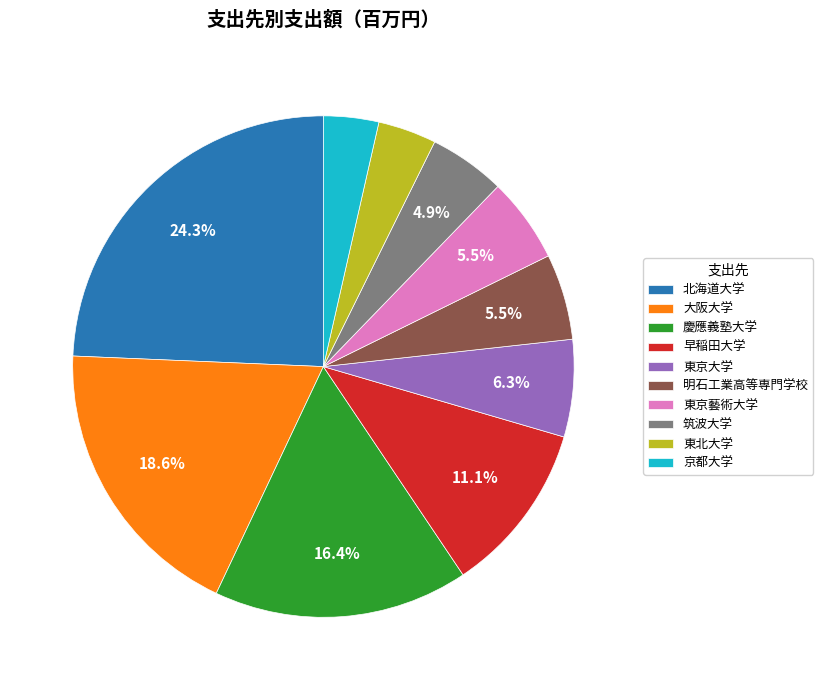

How many segments does this pie chart have?

10